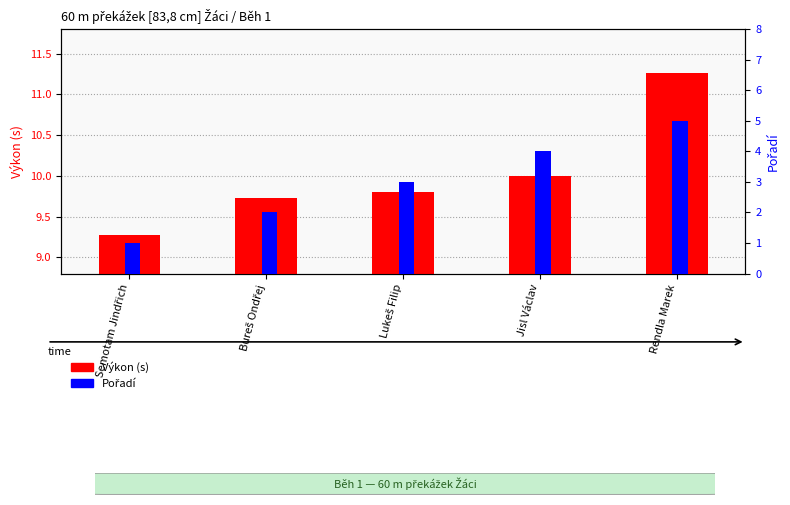

What is the value of the Výkon (s) bar at the 5th from the left?

11.3